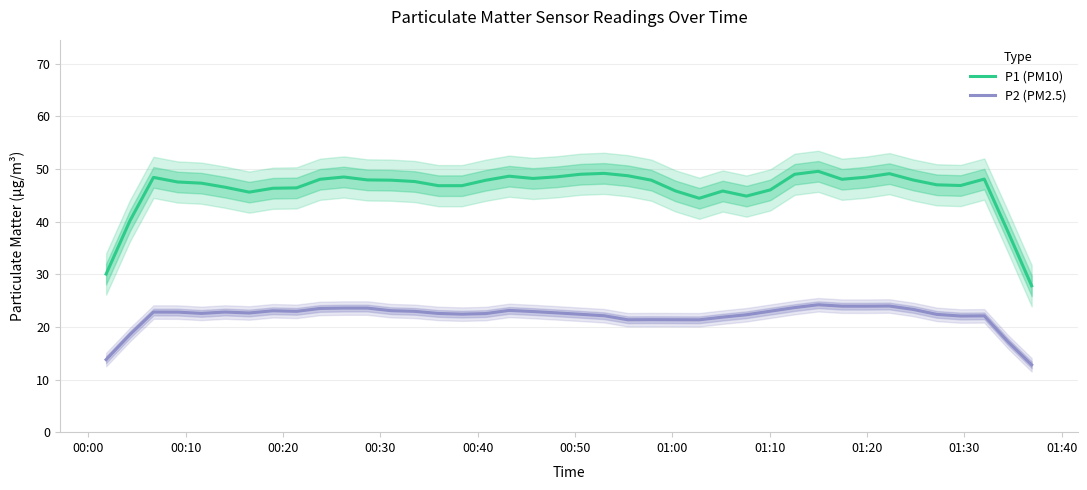

What is the maximum value for P2 (PM2.5)?

24.2